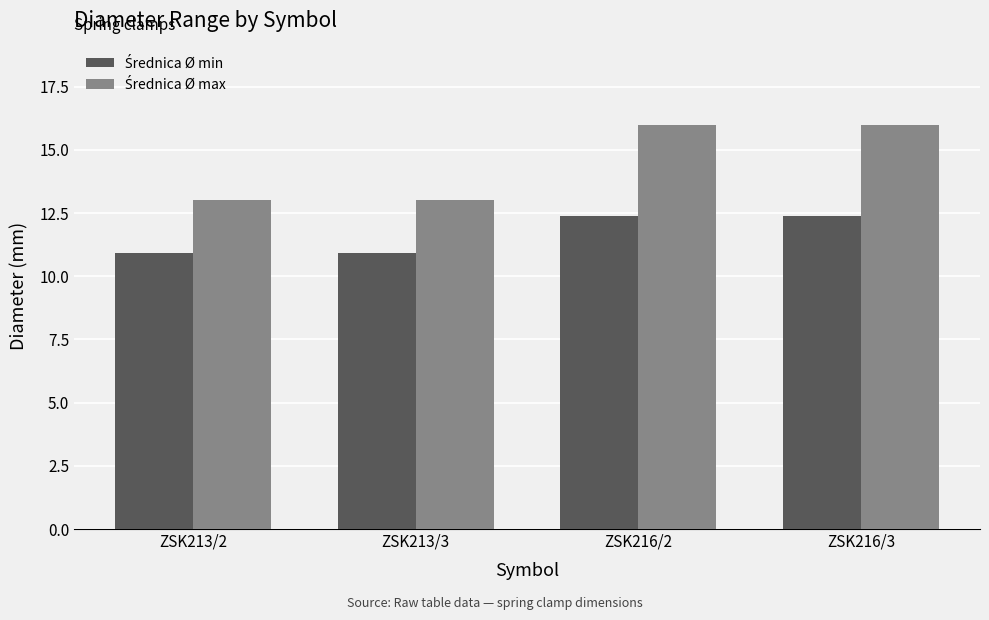

What is the maximum value shown in the chart?

16.0